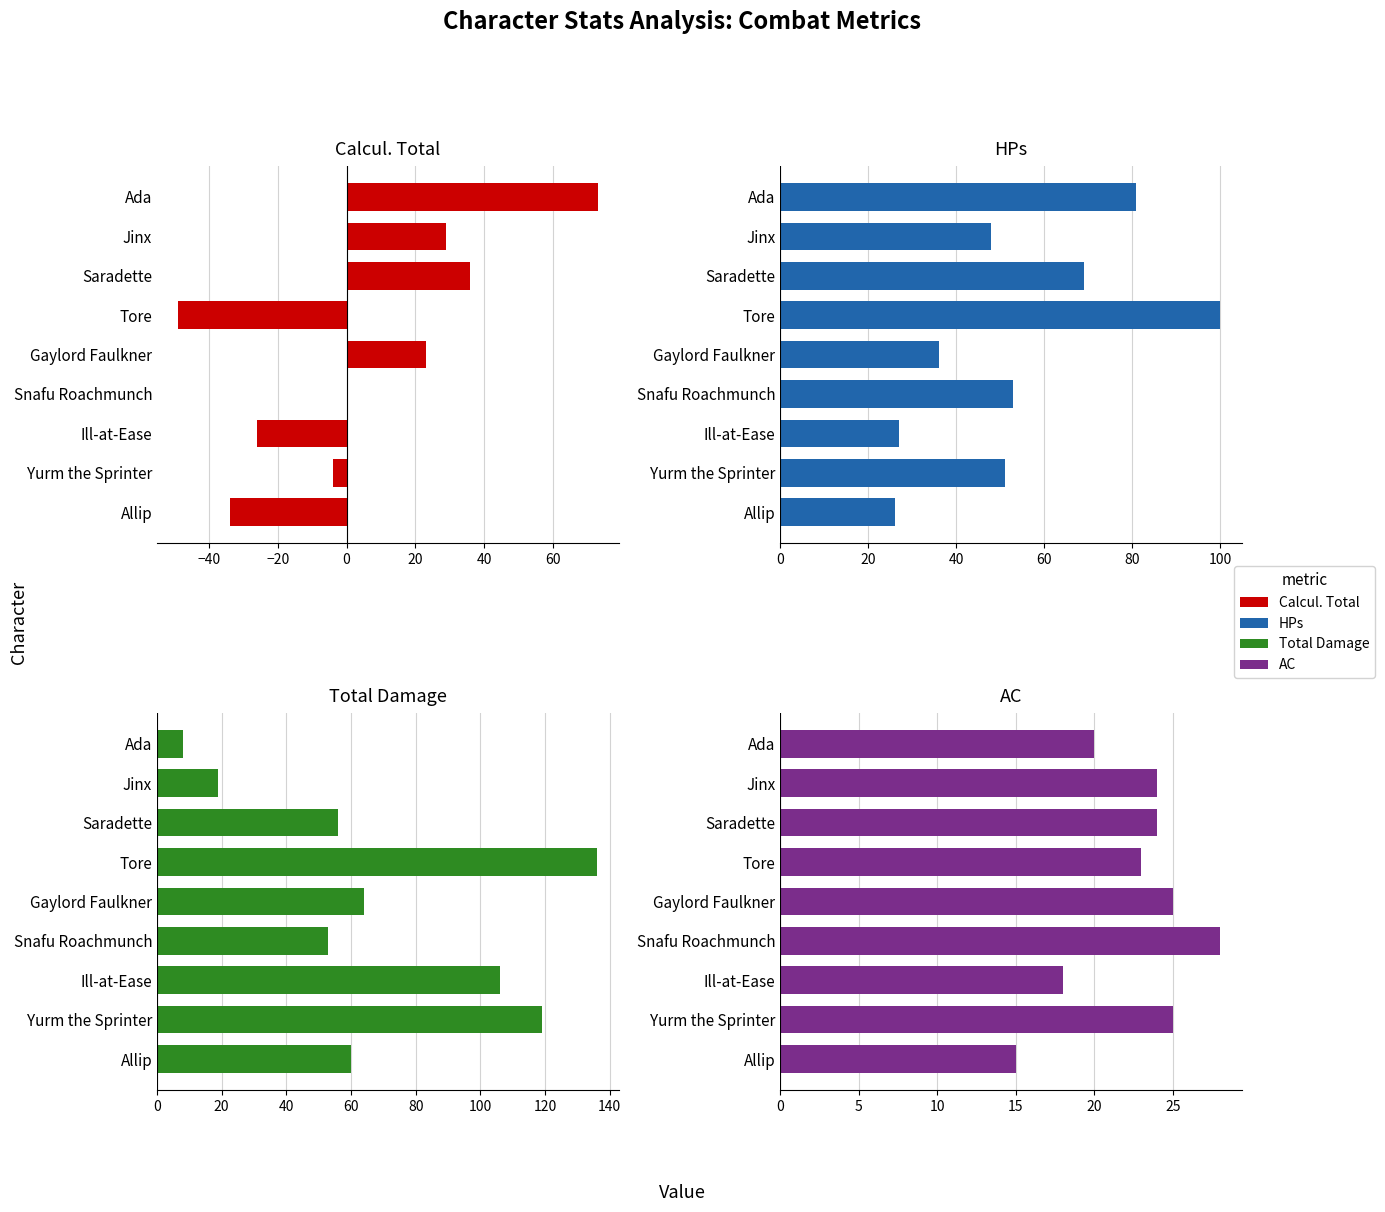

How many values in the HPs series are below 51?

4